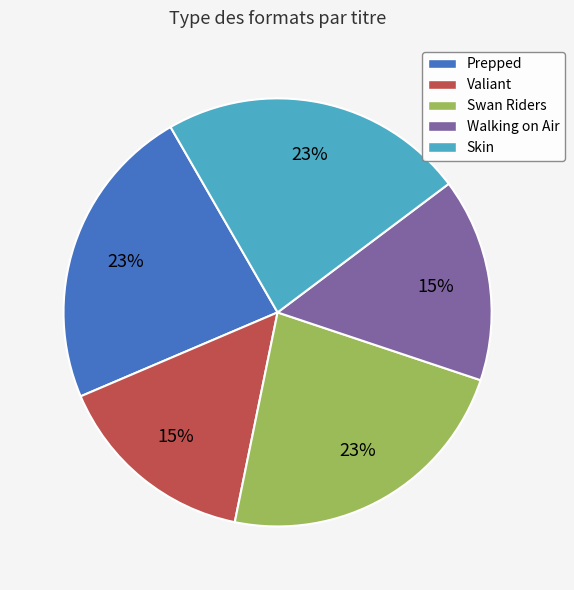

How many slices are in this pie chart?

5